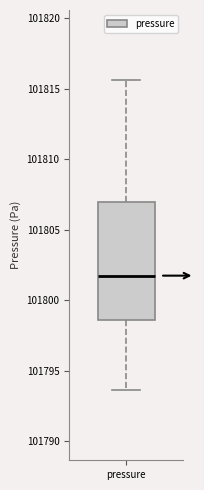

Where is the lower edge of the box for pressure on the y-axis? The values are not printed on the chart, so give them approximately, as read against the axis.

101798.5